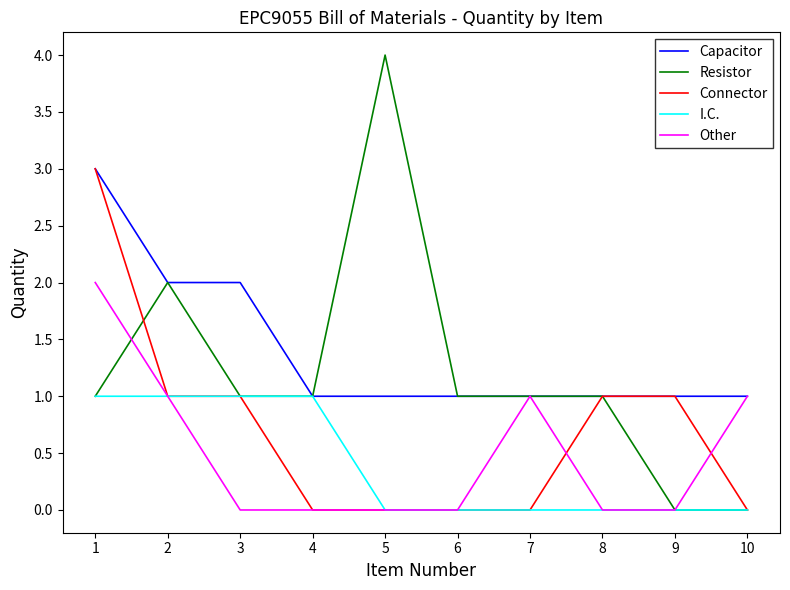

What is the greatest value displayed?

4